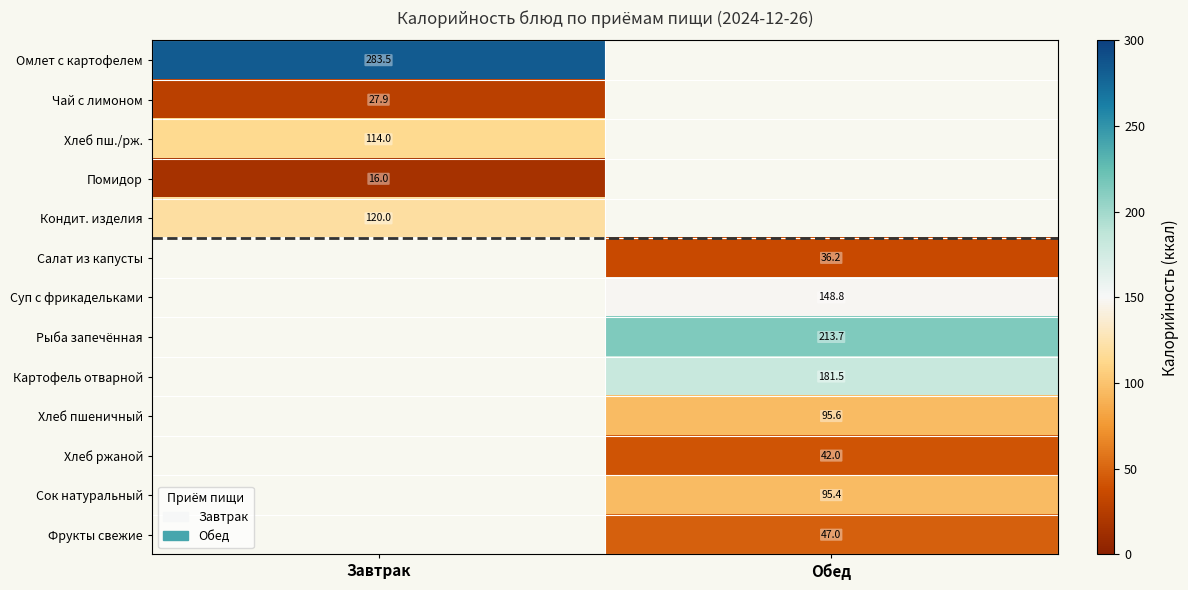

At which category does the chart reach its peak across all series?

Завтрак